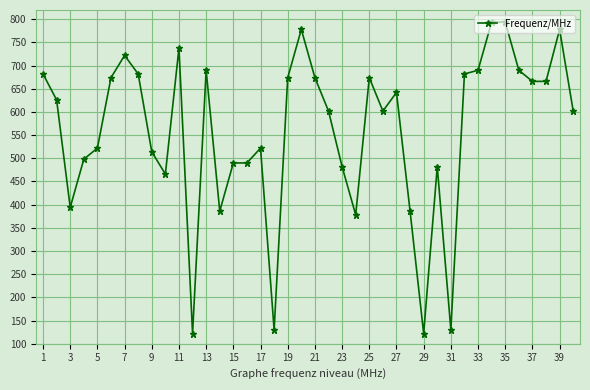

What is the value of the 10th point from the left?

466